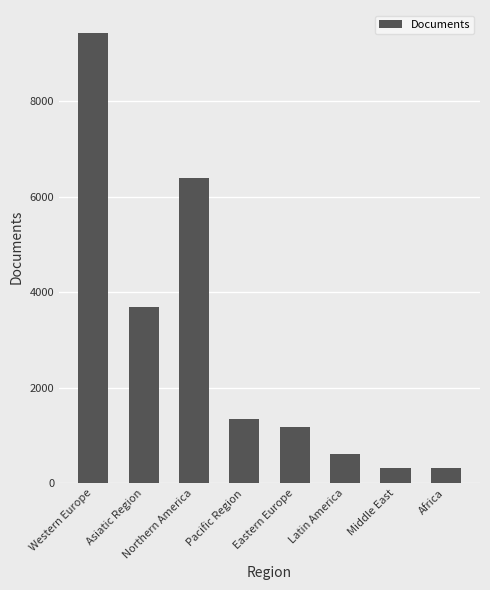

What is the ratio of the value at Middle East to the value at Africa?

1.0